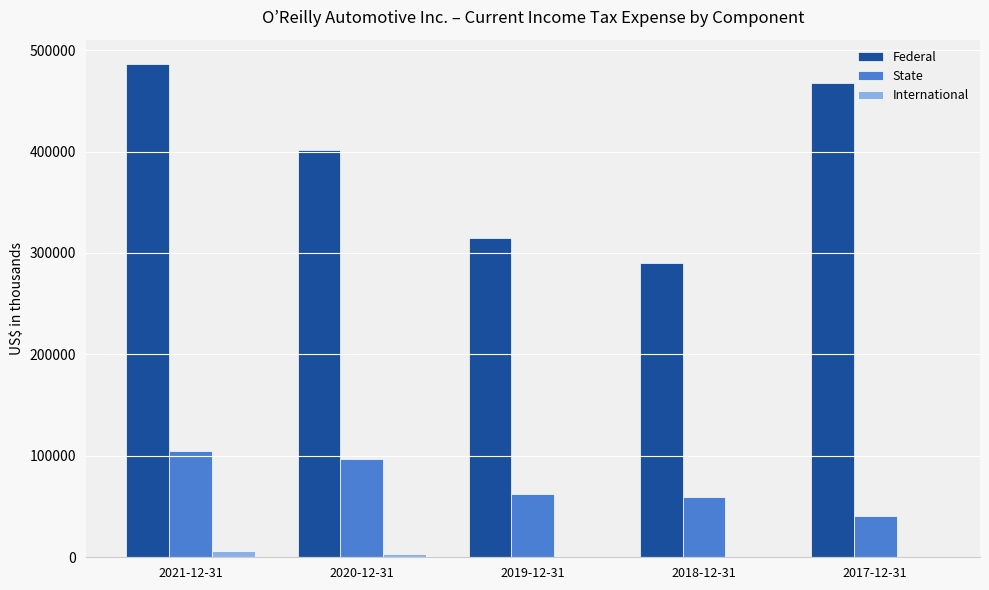

Which series changed the most between 2020-12-31 and 2018-12-31?

Federal